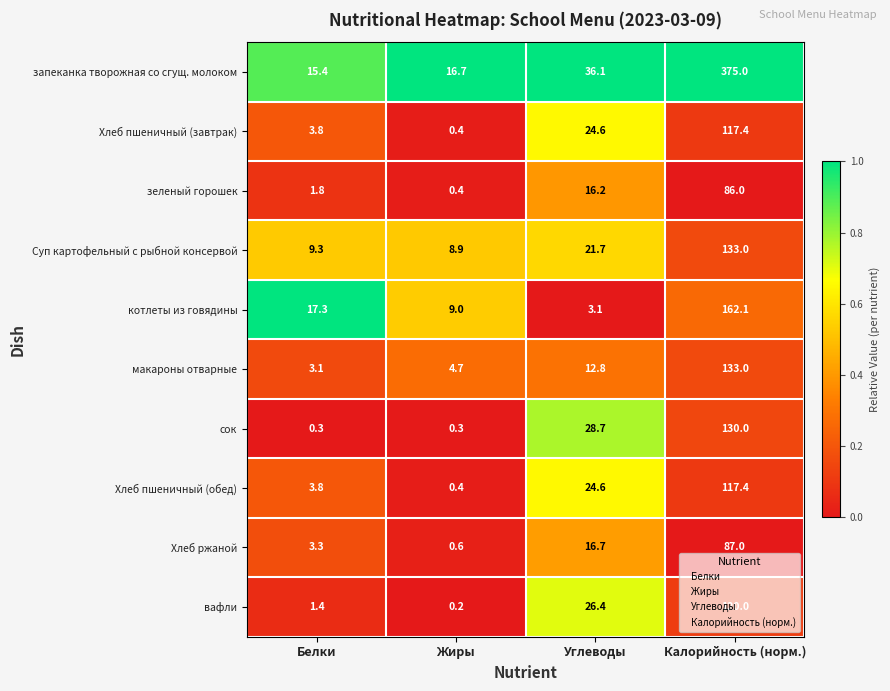

What is the sum of all вафли values?

148.0